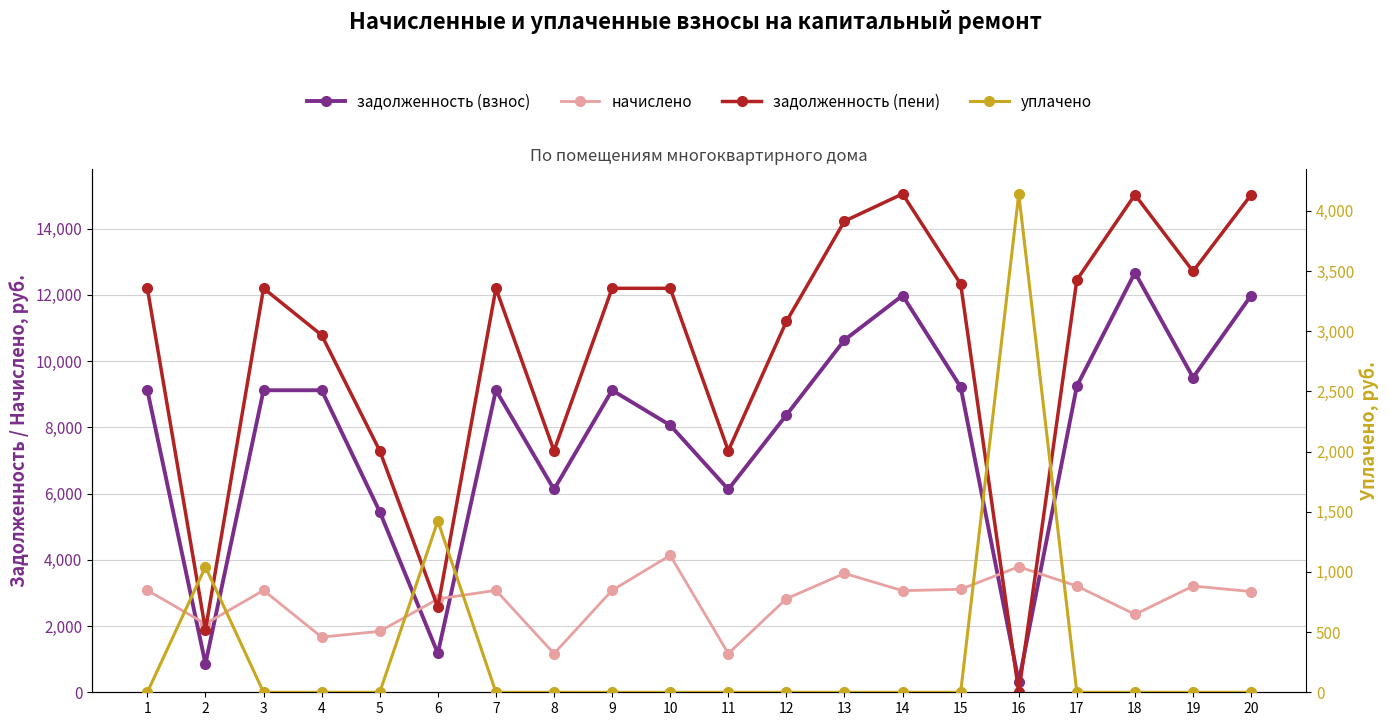

List the series in order of their peak value, lowest first.

начислено, уплачено, задолженность (взнос), задолженность (пени)